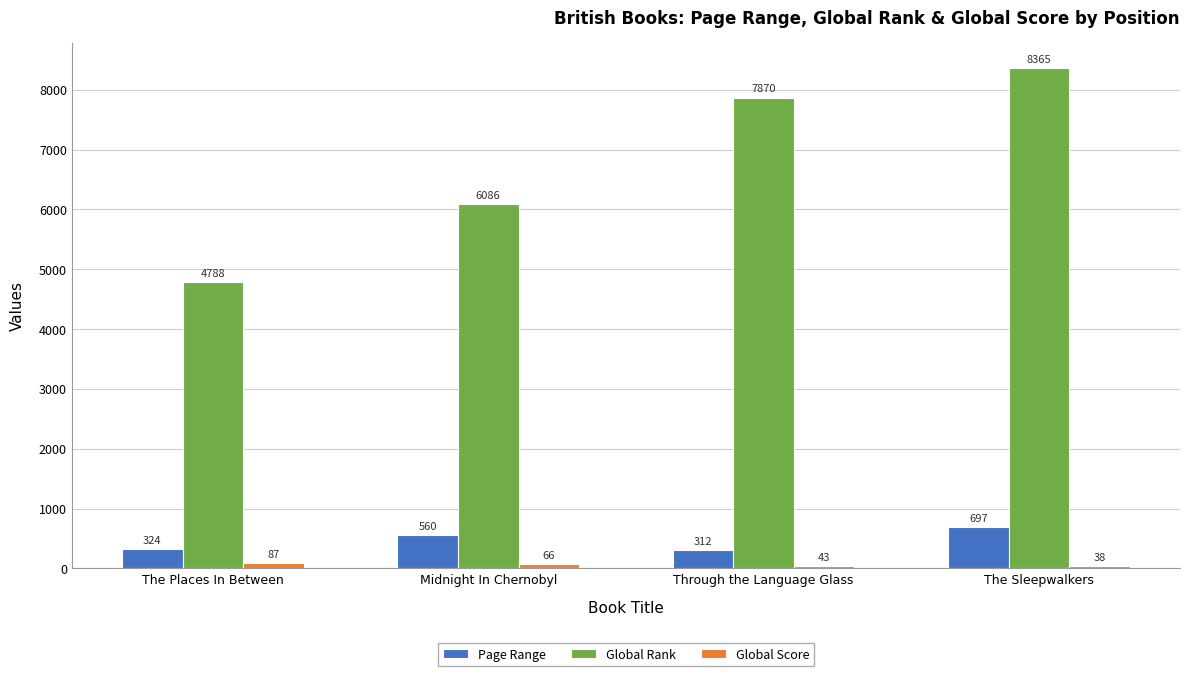

How many Global Rank values are between 6086 and 8365?

3